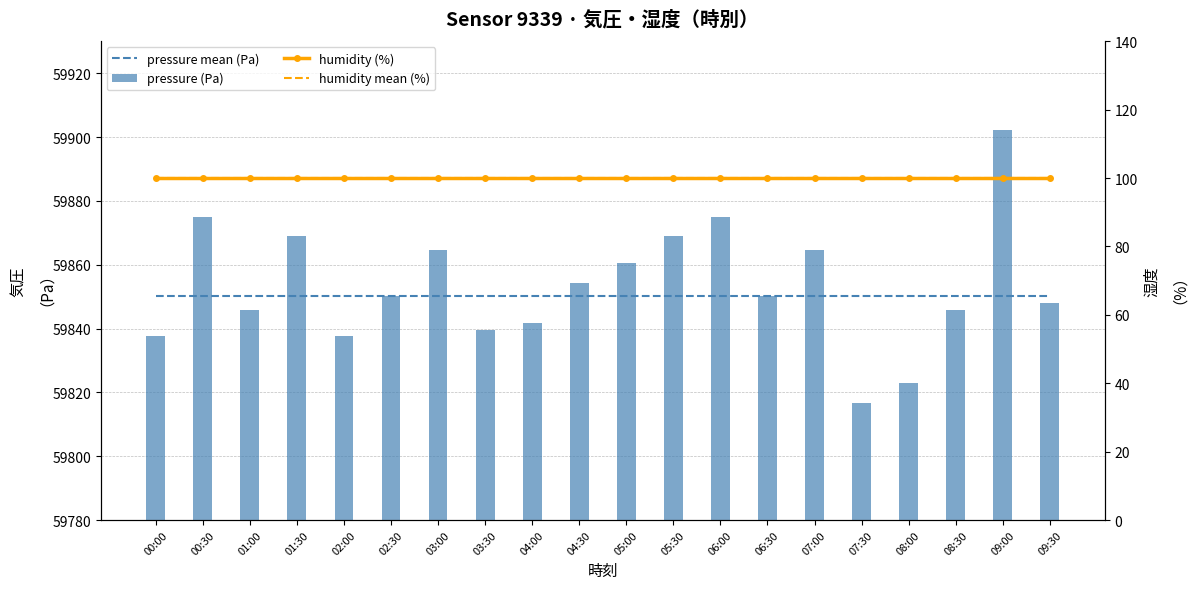

How many groups of bars are there?

20